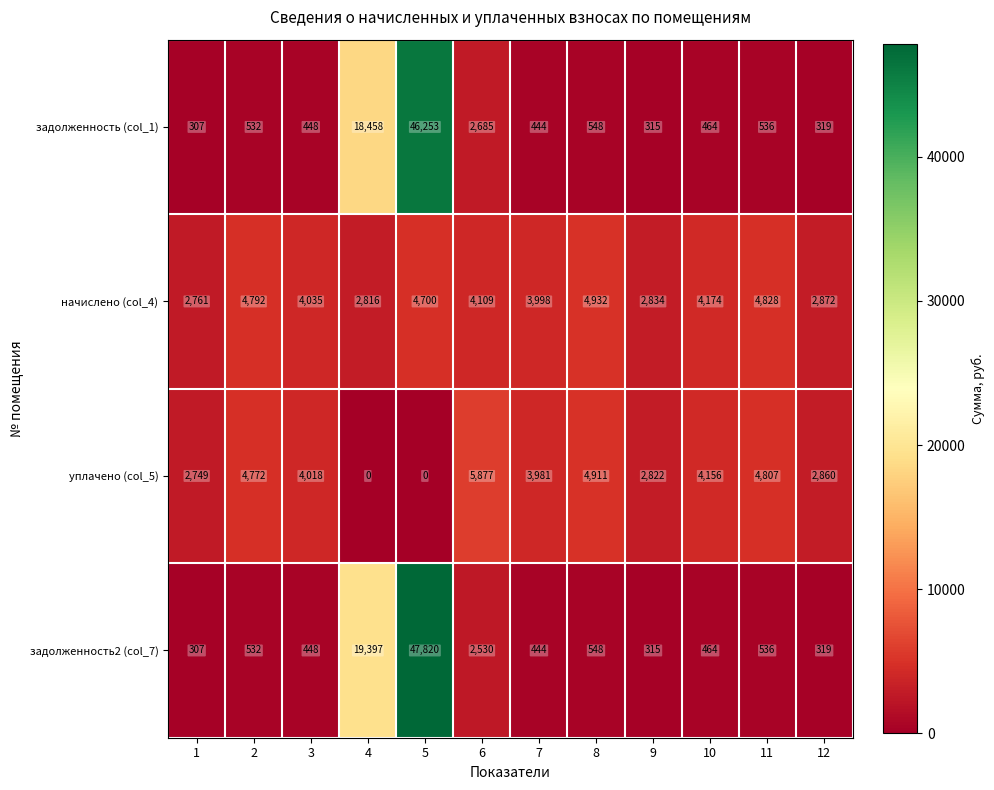

What is the sum of the уплачено (col_5) values at 12 and 7?

6841